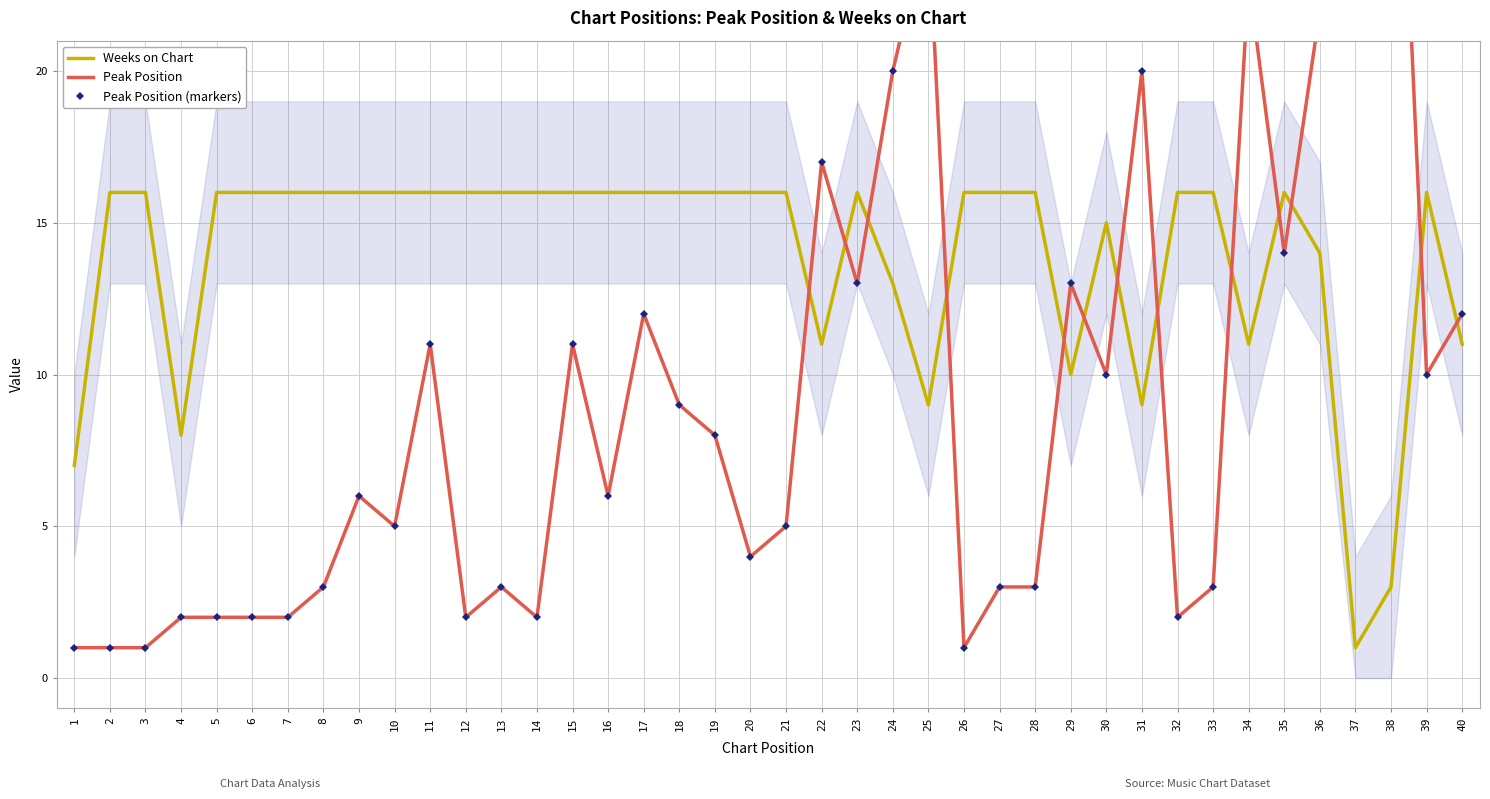

List the labels in order of Peak Position (markers) value, largest first.

38, 25, 34, 36, 37, 24, 31, 22, 35, 23, 29, 17, 40, 11, 15, 30, 39, 18, 19, 9, 16, 10, 21, 20, 8, 13, 27, 28, 33, 4, 5, 6, 7, 12, 14, 32, 1, 2, 3, 26